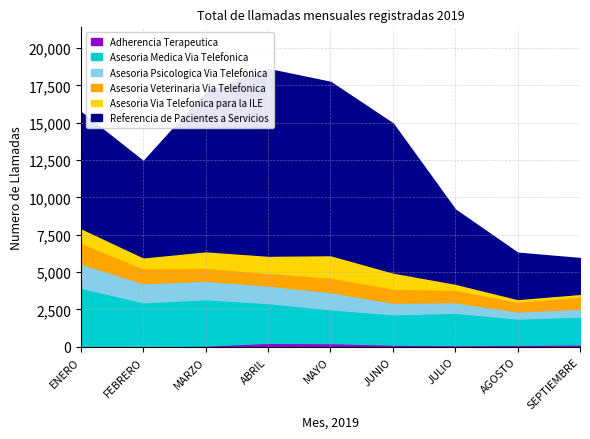

What is the maximum value for Asesoria Psicologica Via Telefonica?

1613